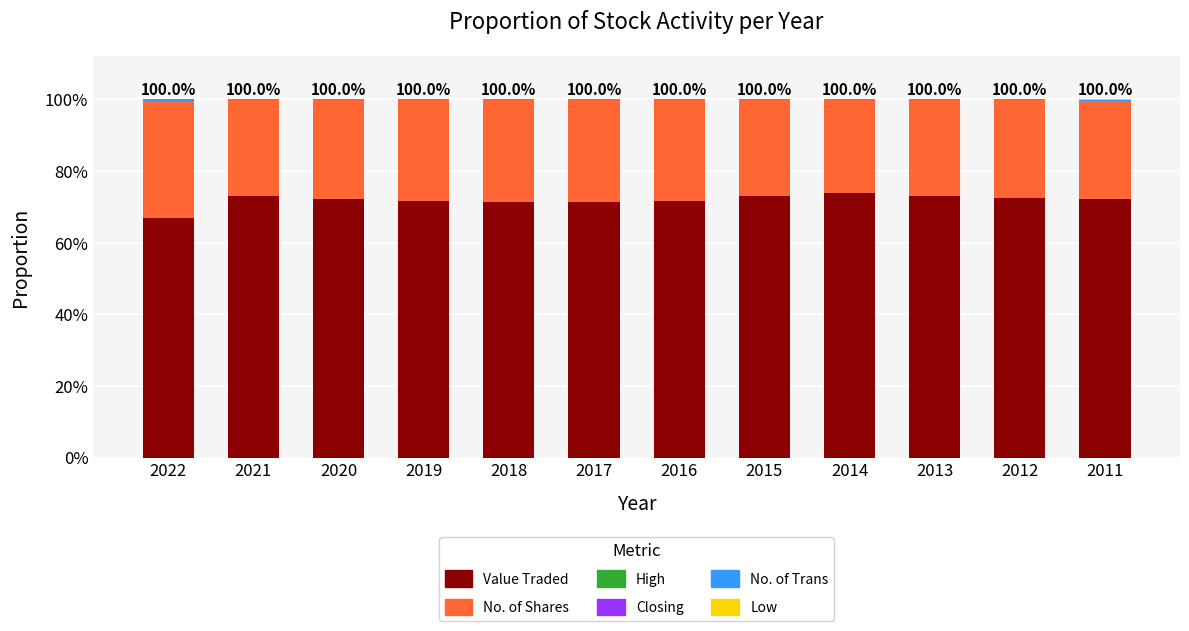

Does the chart contain stacked bars?

Yes